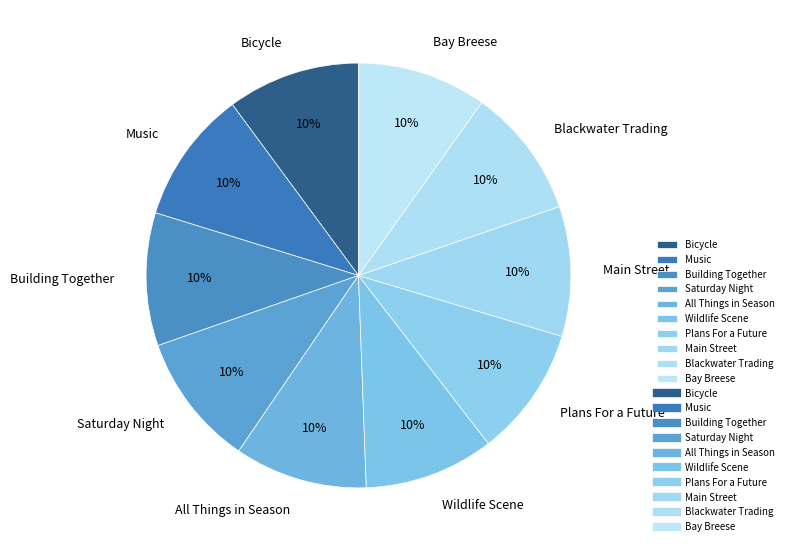

How many segments does this pie chart have?

10